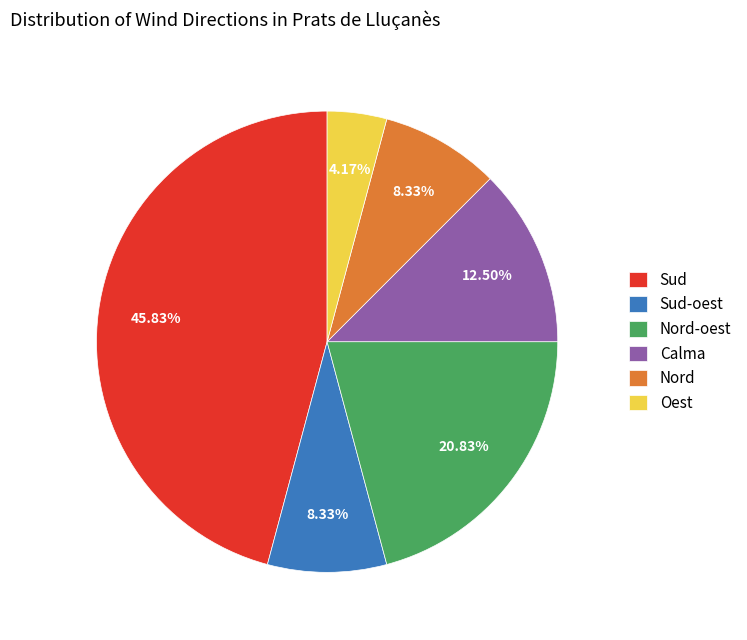

Does Sud account for over 50% of the chart?

No